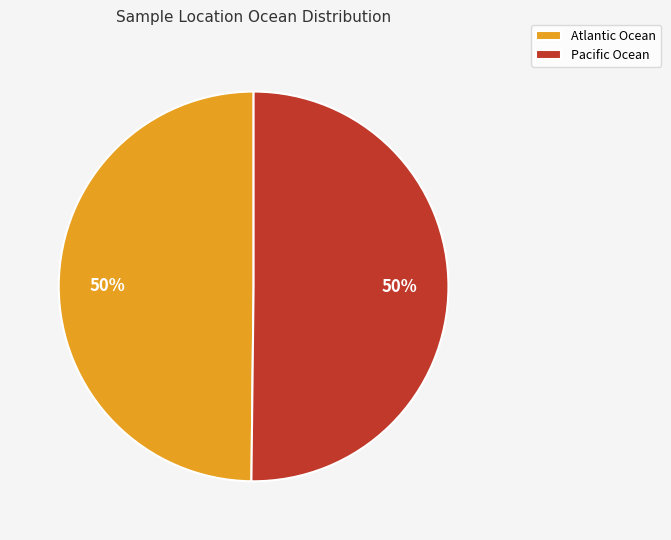

Is the sum of Pacific Ocean and Atlantic Ocean greater than half?

Yes